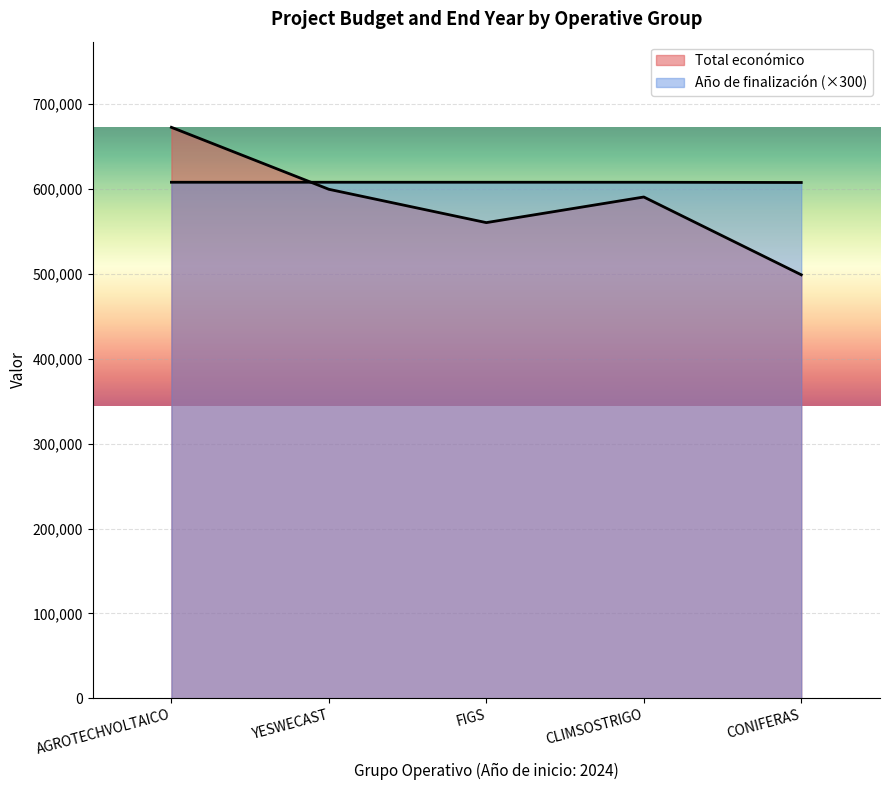

What is the label of the 1st point from the right?

CONIFERAS